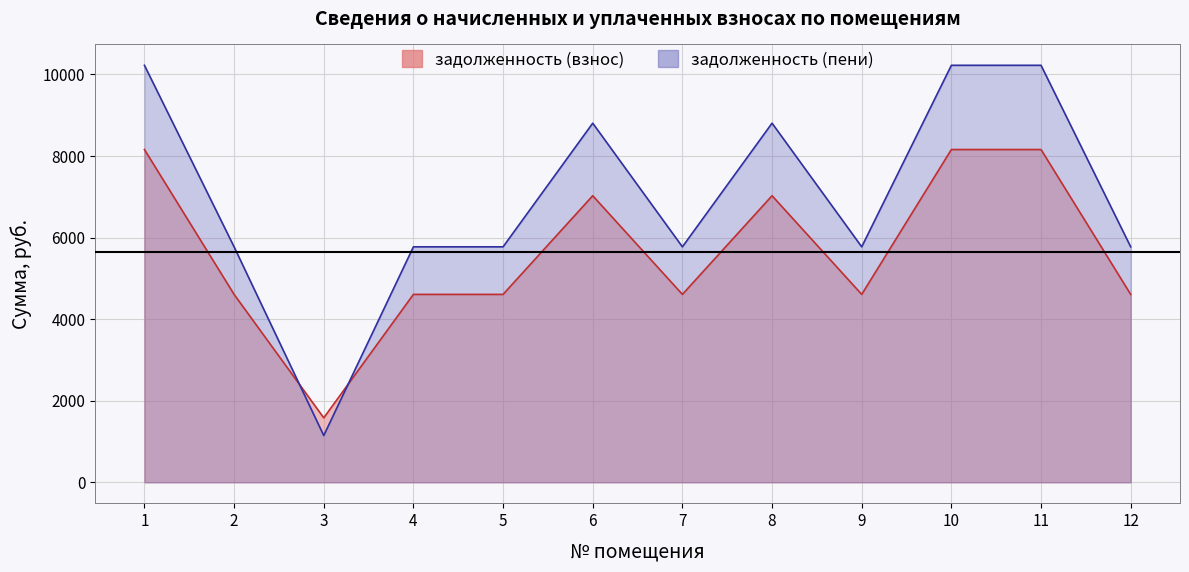

How many lines are shown in the chart?

2